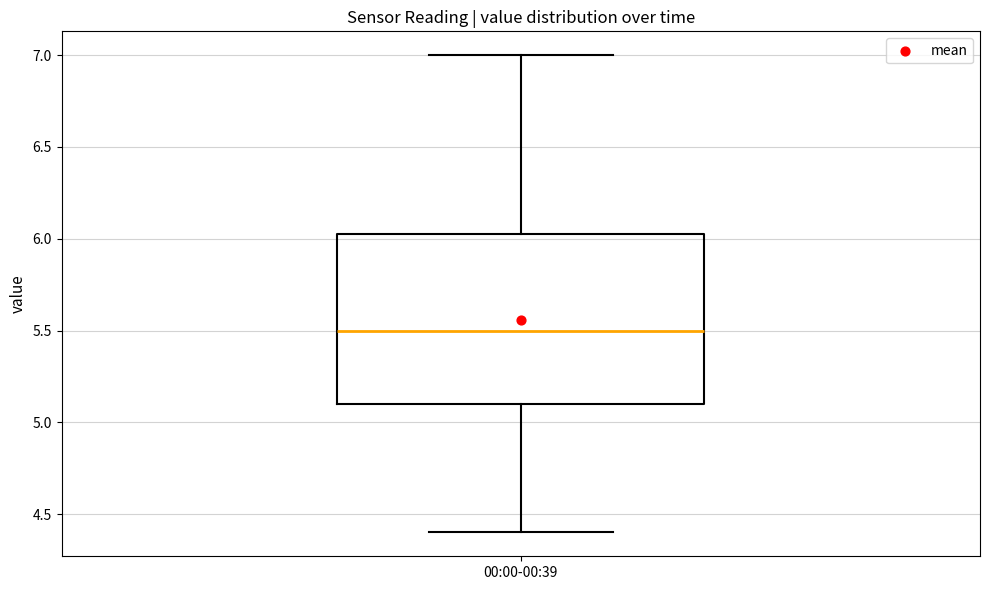

Transcribe this box plot: give where the median line is, the range the box spans, and where the two whiskers end, as read against the y-axis. The values are not printed on the chart, so give them approximately, as read against the axis.

median 5.50, box 5.10 to 6.05, whiskers 4.40 to 7.00